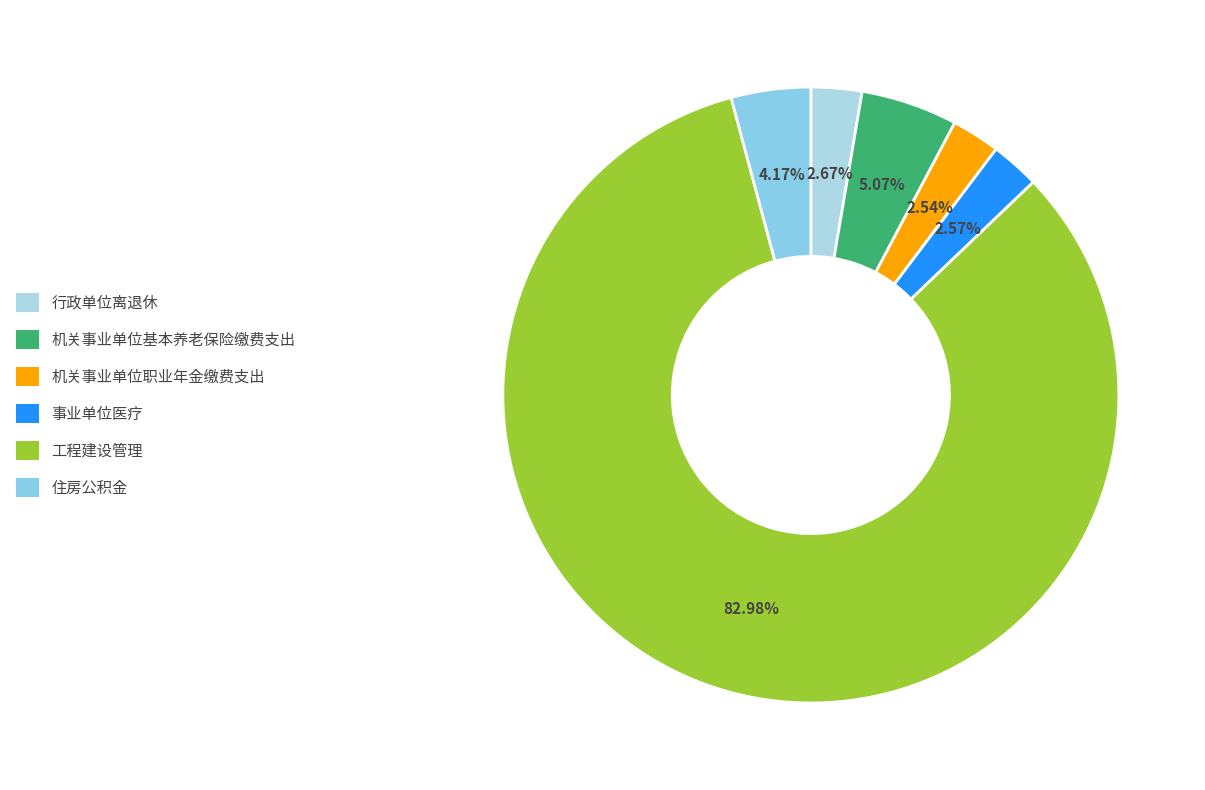

To the nearest percent, what is the difference between the largest and smallest slice percentages?

80%